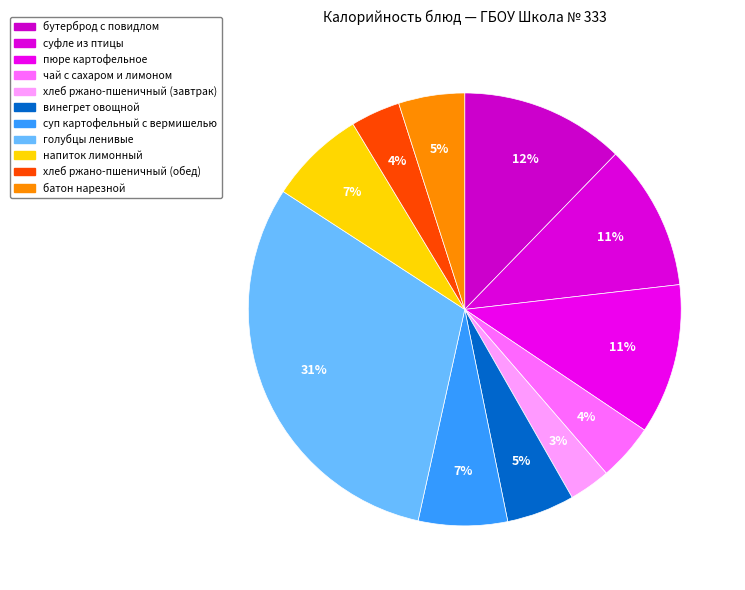

Between чай с сахаром и лимоном and напиток лимонный, which is larger?

напиток лимонный